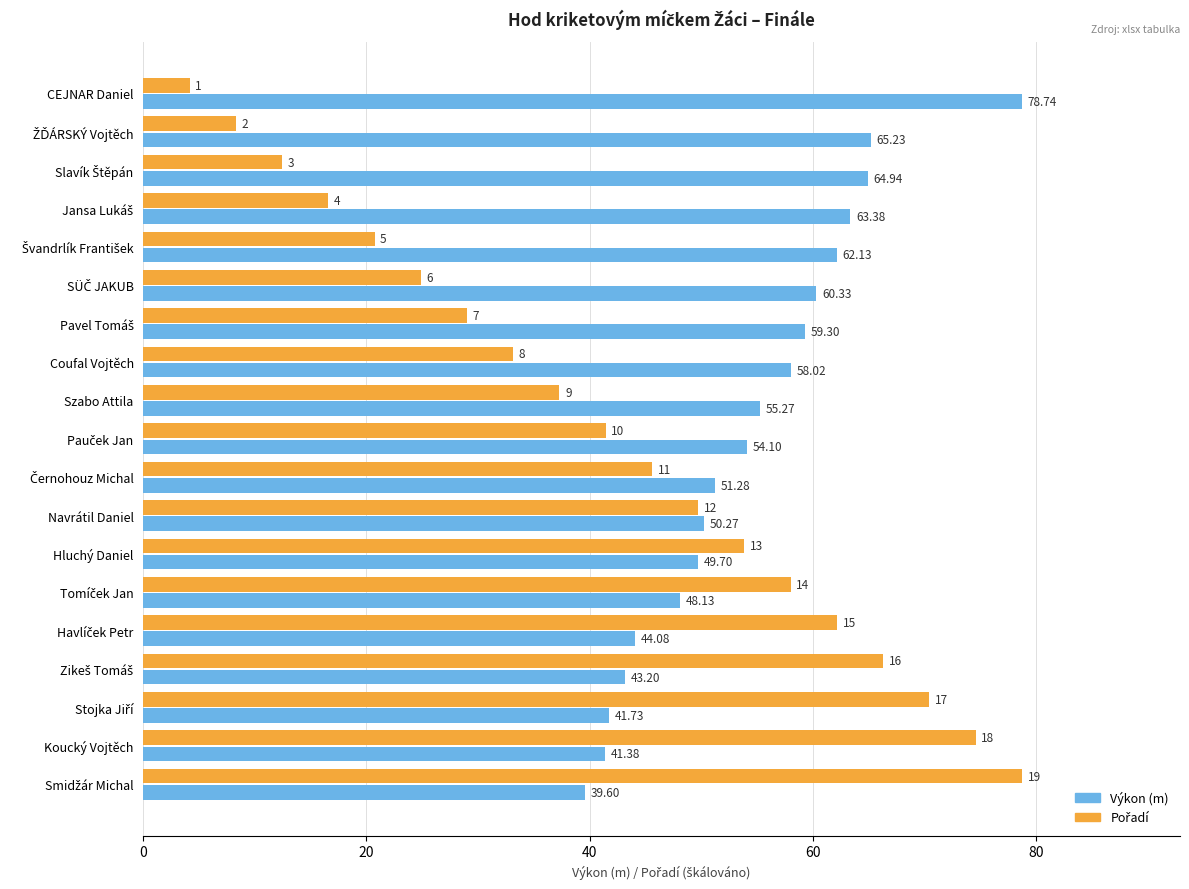

Which series has the largest total across all categories?

Výkon (m)